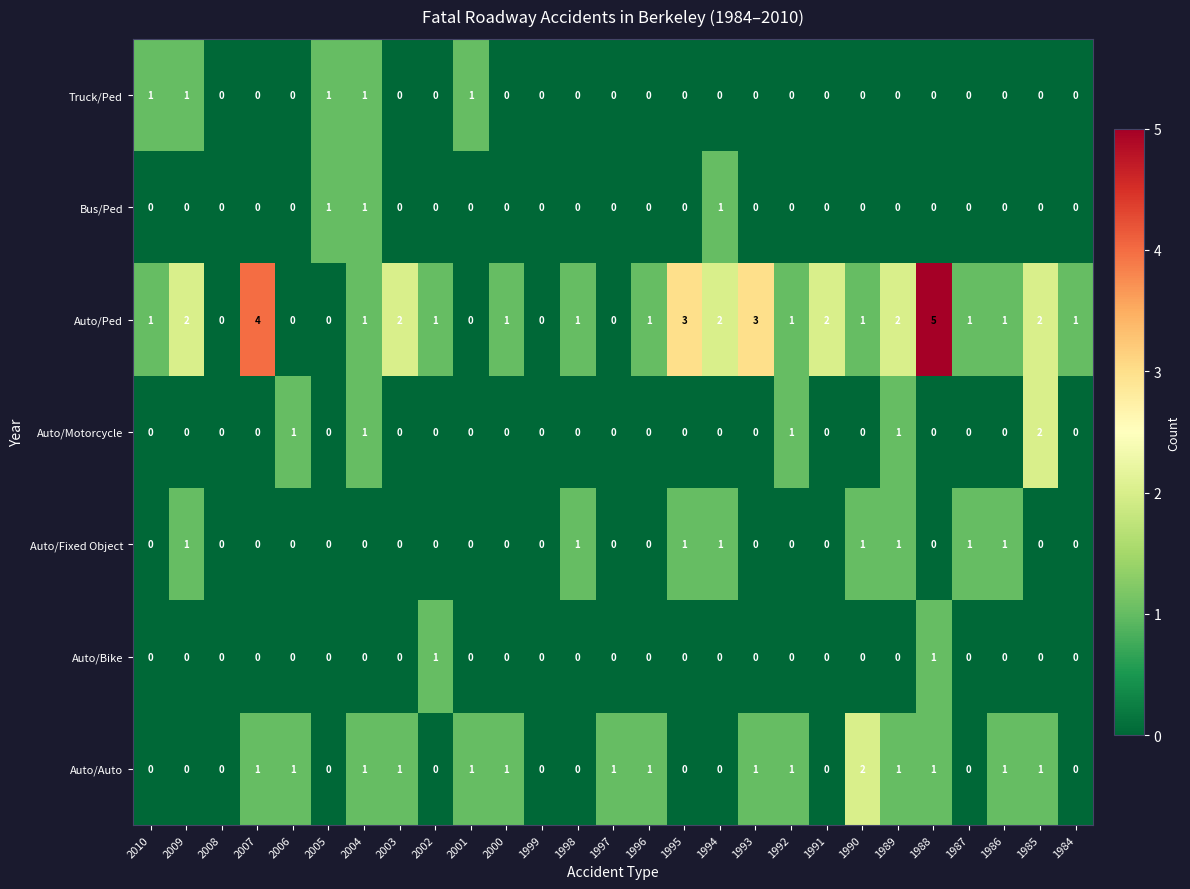

What is the difference between the highest and lowest values at 1997?

1